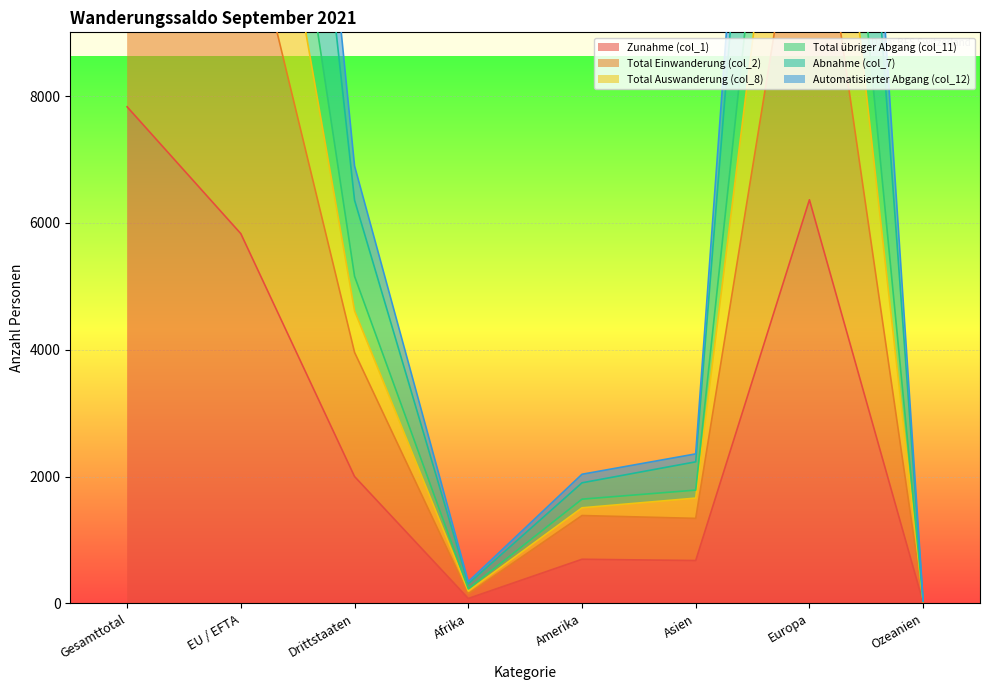

At how many categories does at least one series exceed 27000?

2